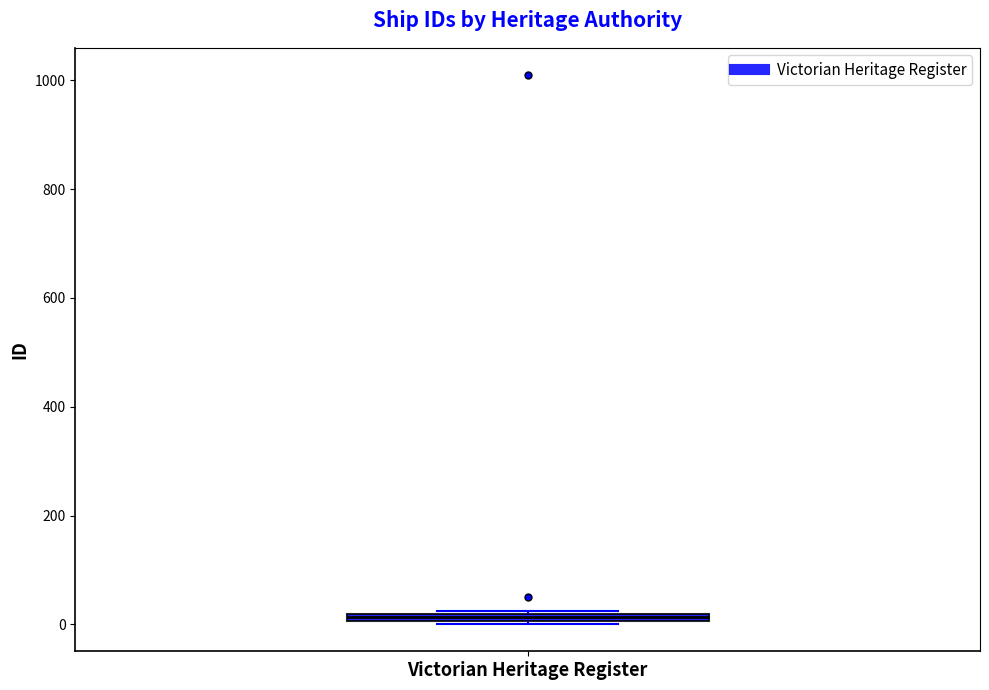

Where is the lower edge of the box for Victorian Heritage Register on the y-axis? The values are not printed on the chart, so give them approximately, as read against the axis.

0